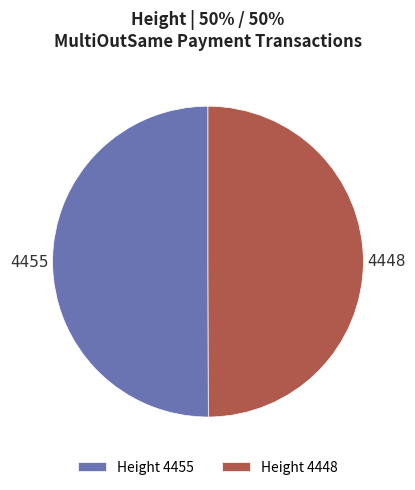

How many segments does this pie chart have?

2